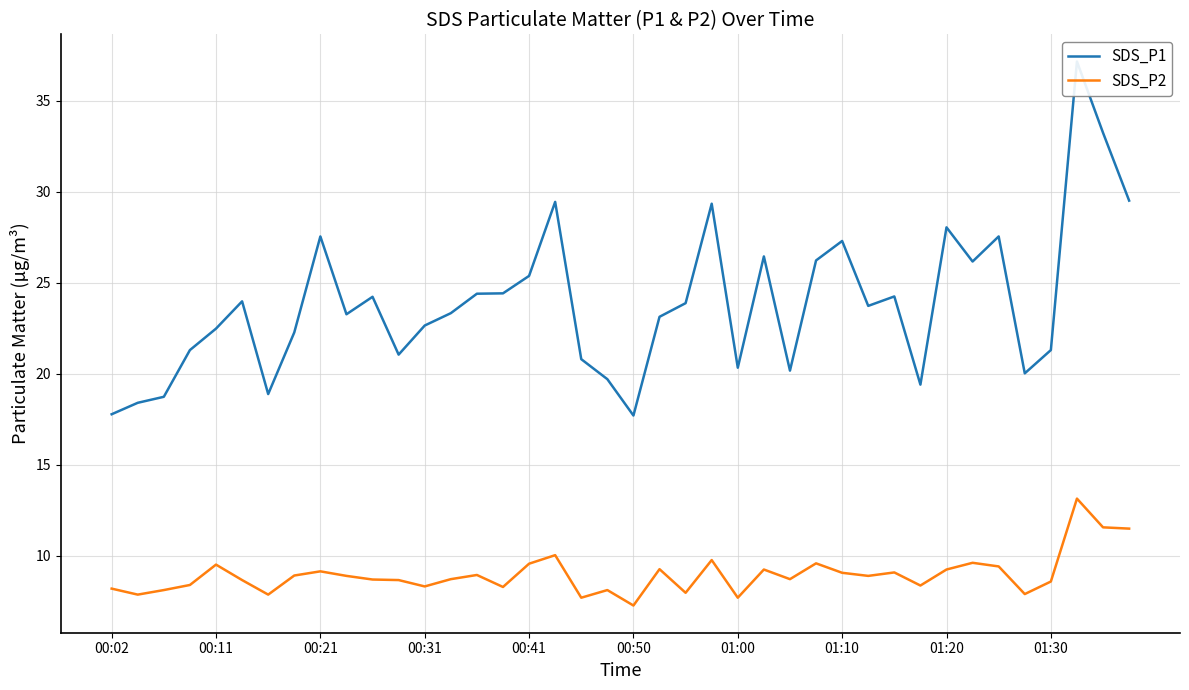

The value of SDS_P2 at 00:31 is 8.3. True or false?

True